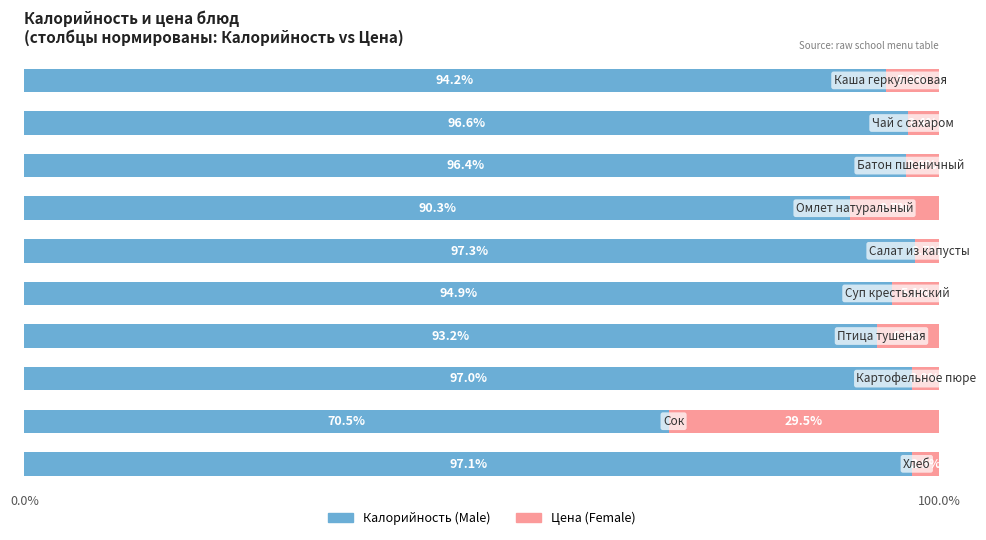

How many distinct data groups are displayed?

2